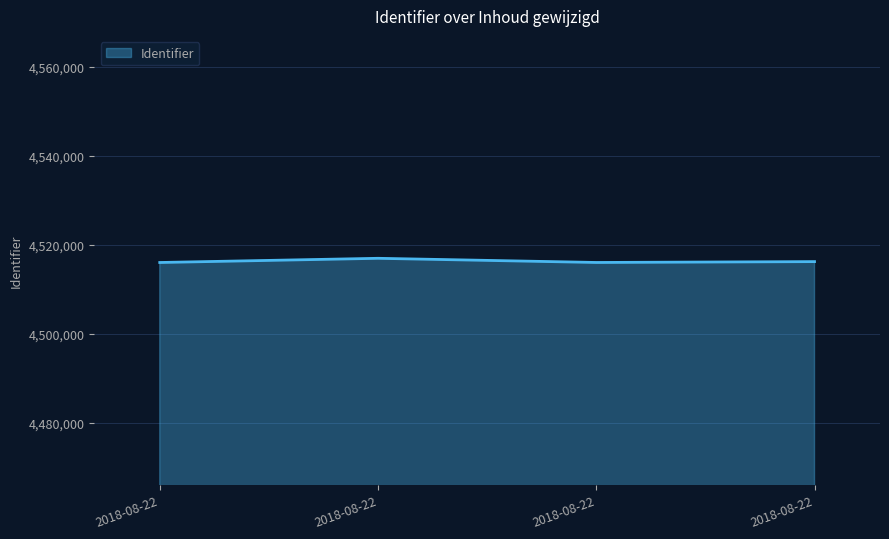

Does the chart have visible grid lines?

Yes